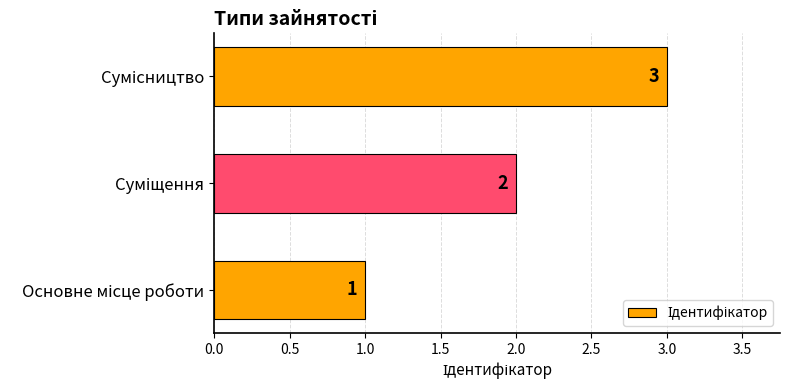

What is the maximum value shown in the chart?

3